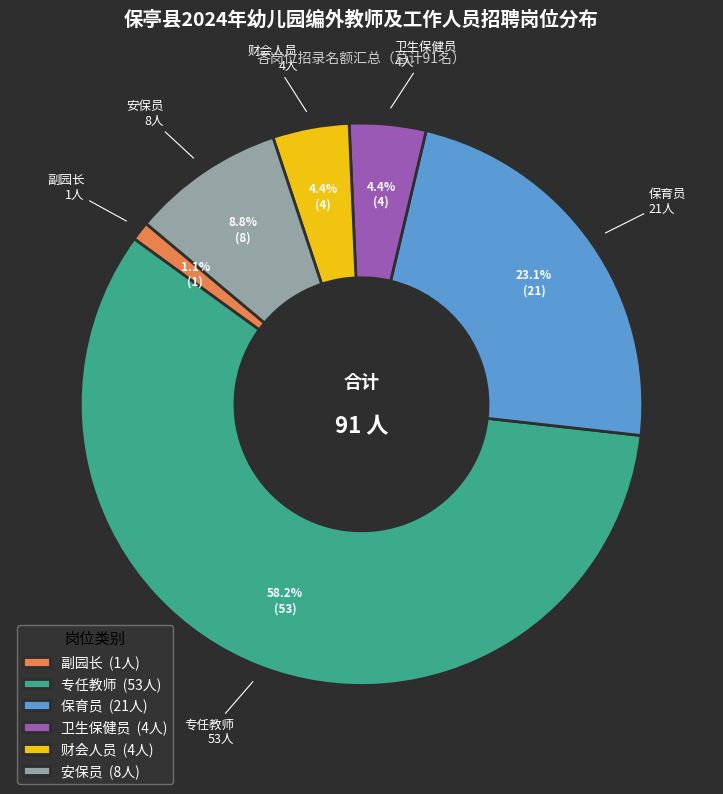

Count the number of slices in the pie.

6